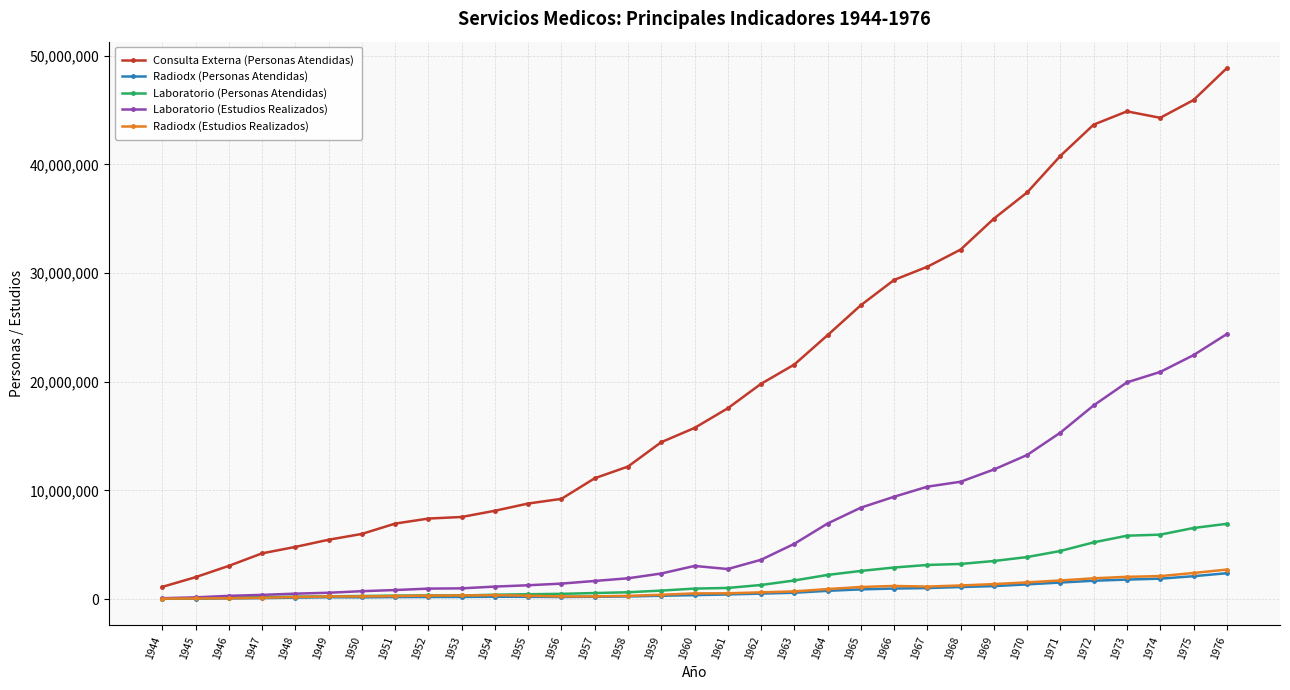

True or false: Laboratorio (Personas Atendidas) has more than 0 interior local peaks.

True